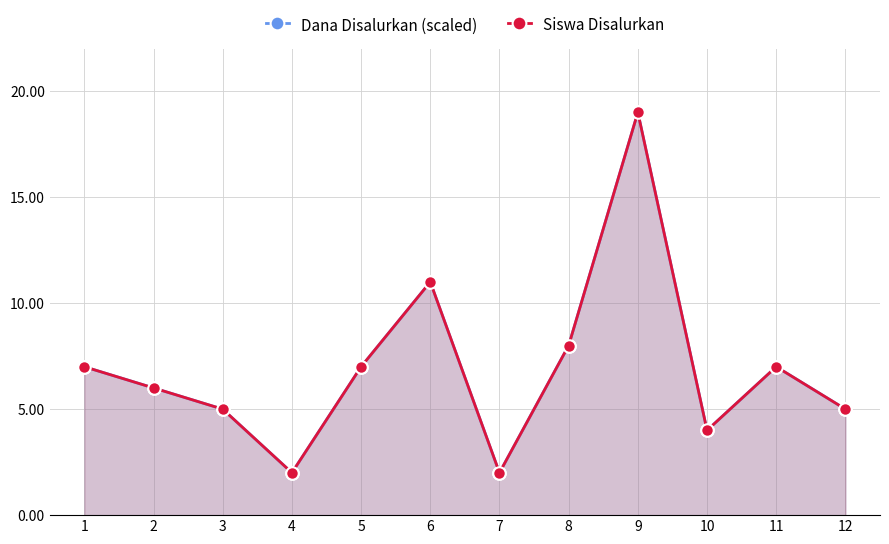

How many interior local peaks does the Dana Disalurkan (scaled) series have?

3